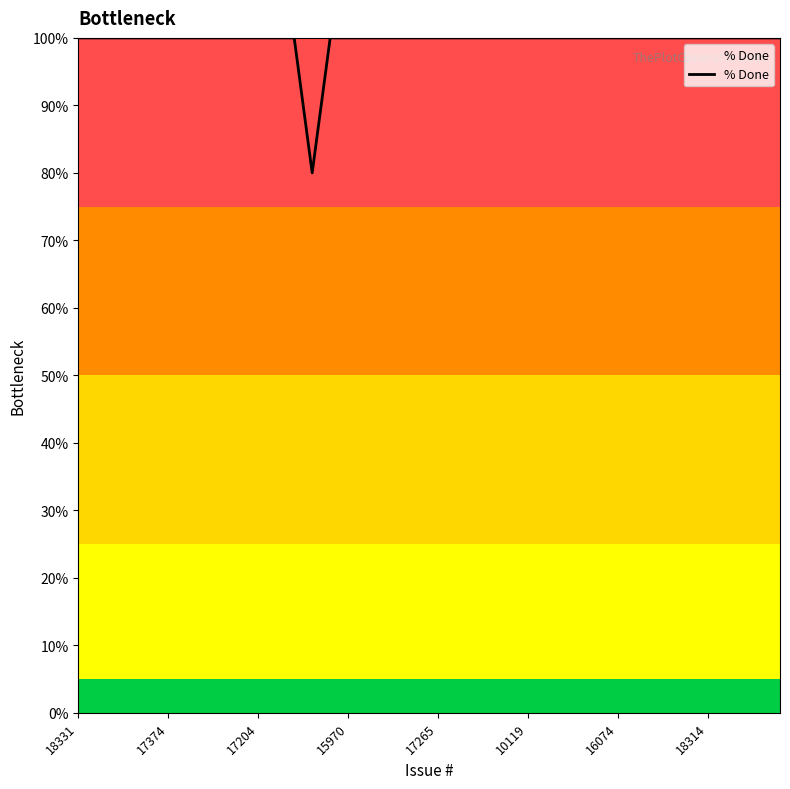

What is the maximum value shown in the chart?

100